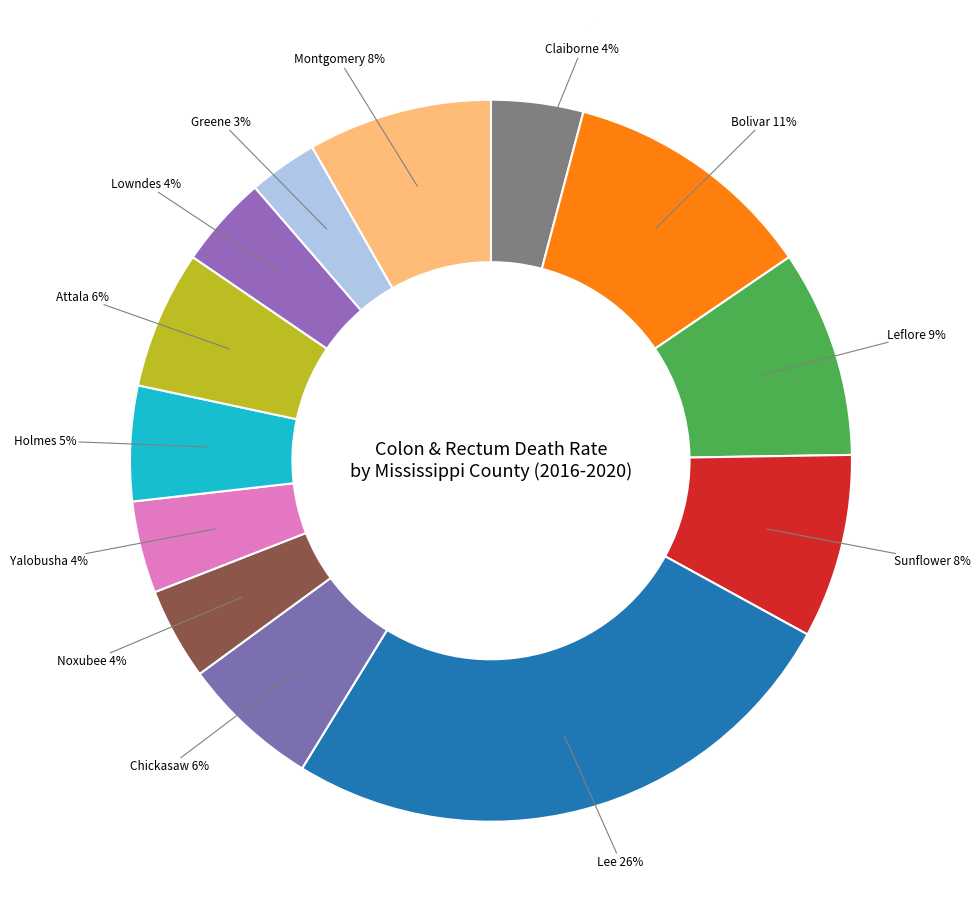

How many slices are in this pie chart?

13